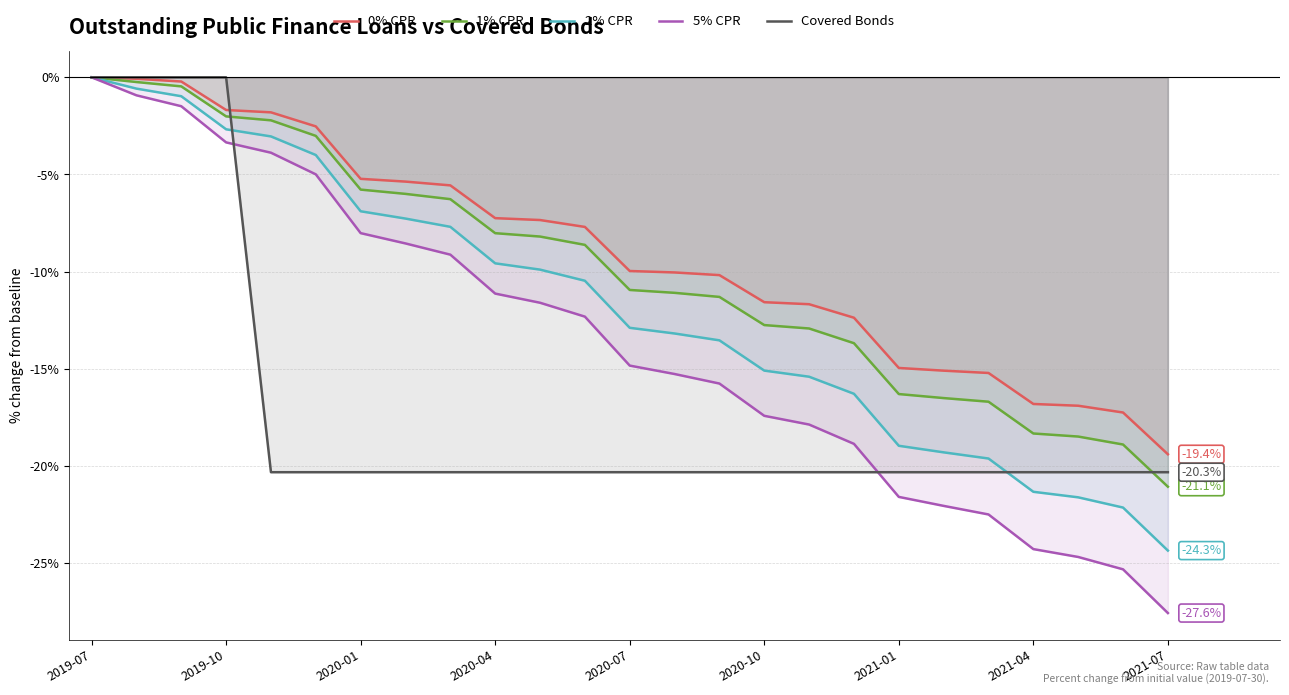

The value of Covered Bonds at 2021-07 is -7.3. True or false?

False